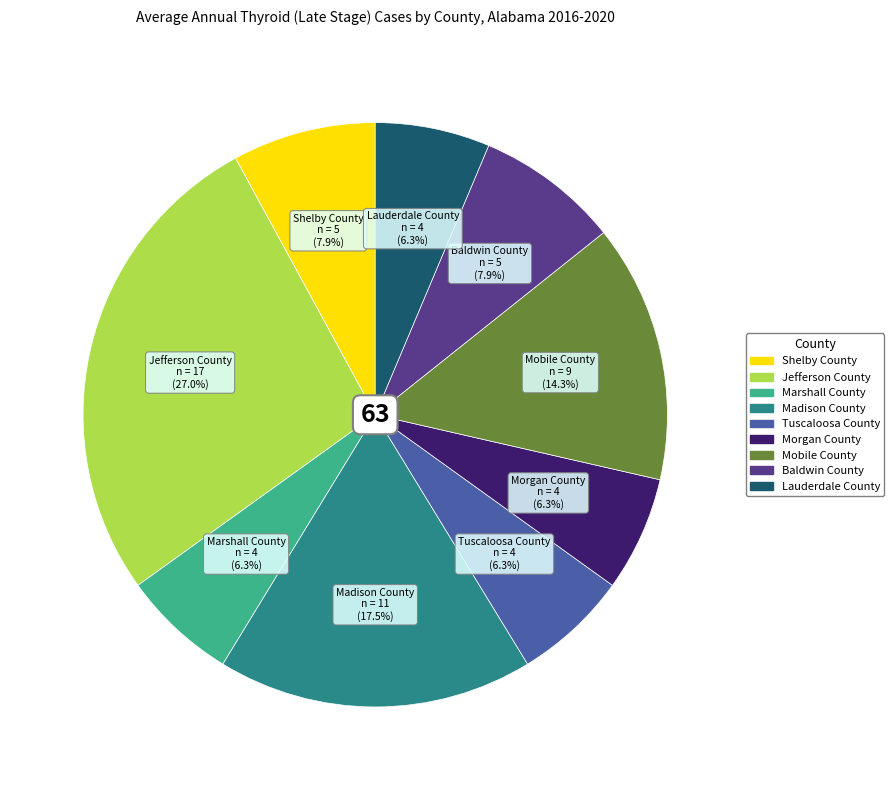

To the nearest percent, what is the average slice percentage?

11%